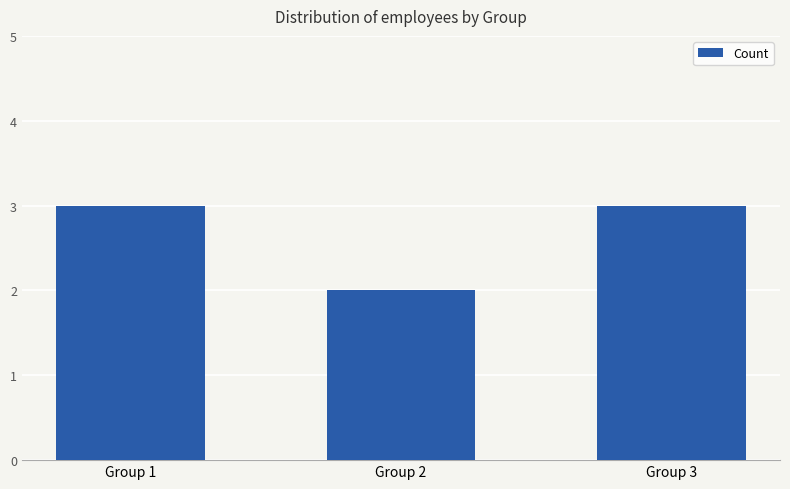

Reading right to left, extract all data points from this chart.

Group 3=3	Group 2=2	Group 1=3